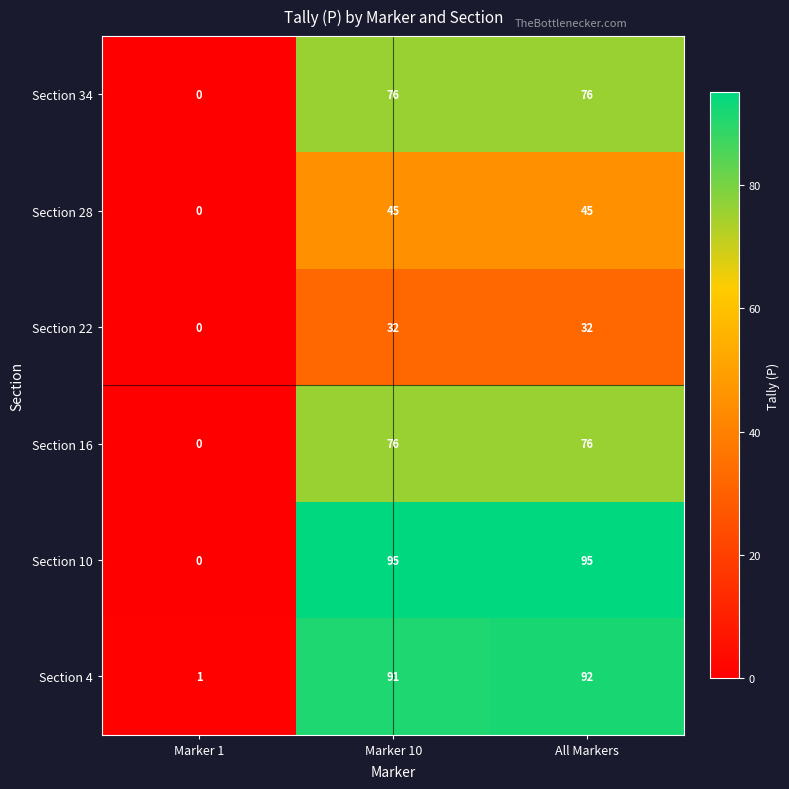

What is the difference between the maximum and minimum values in the Section 22 series?

32